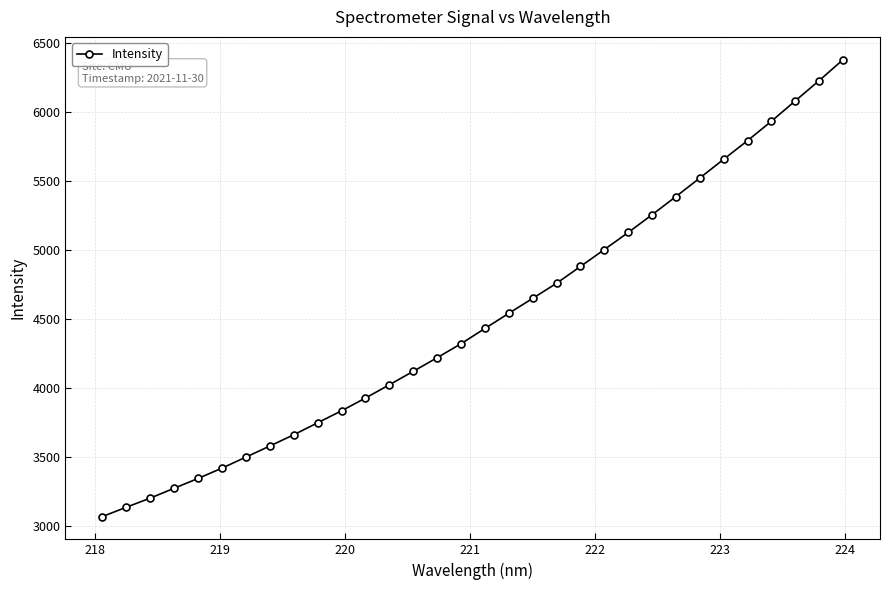

Does the chart have visible grid lines?

Yes